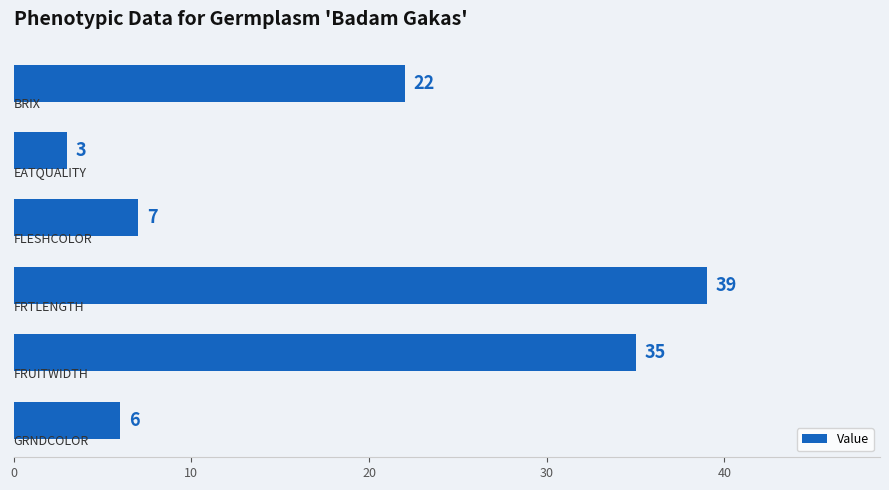

What is the value of the 3rd bar from the top?

7